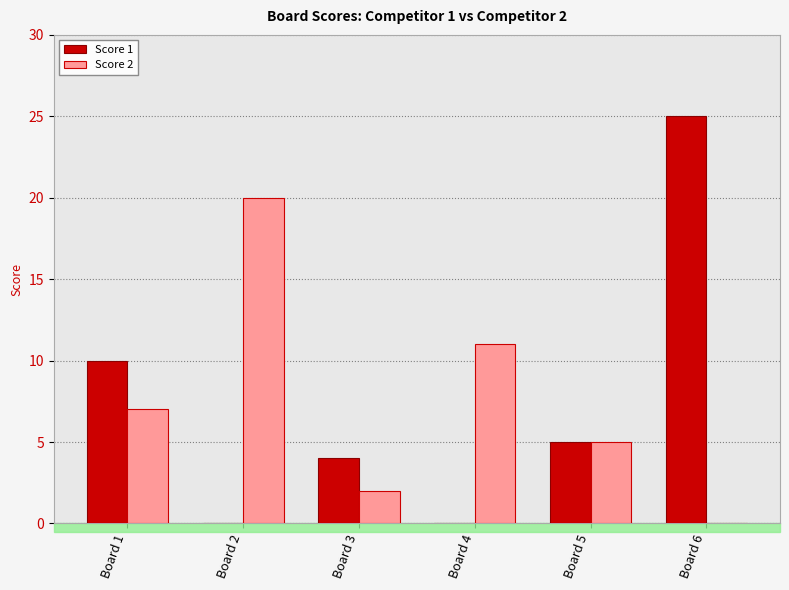

Count the number of data series in this chart.

2